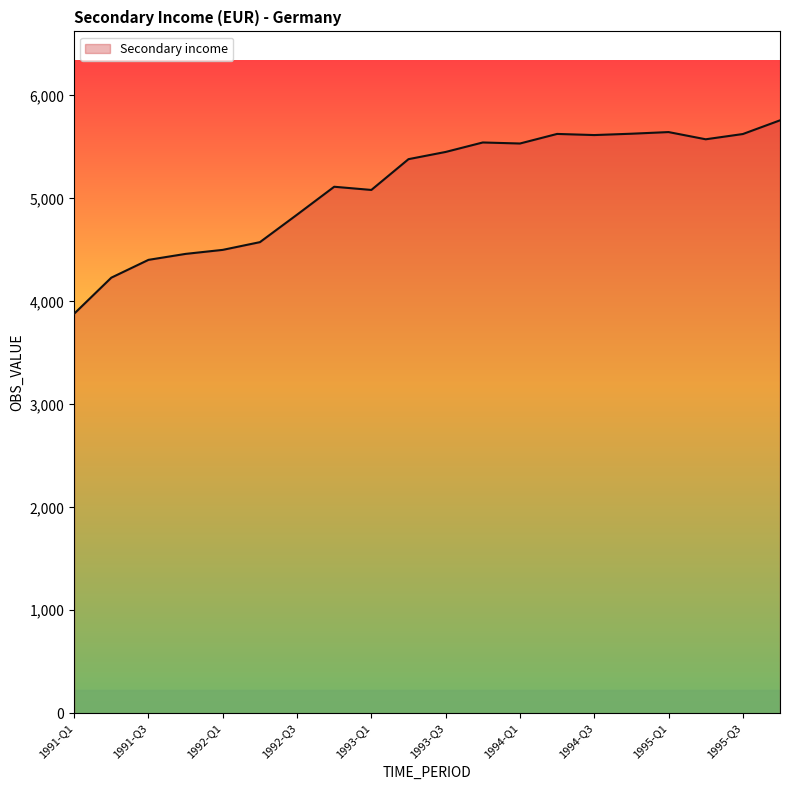

What is the minimum value shown in the chart?

3880